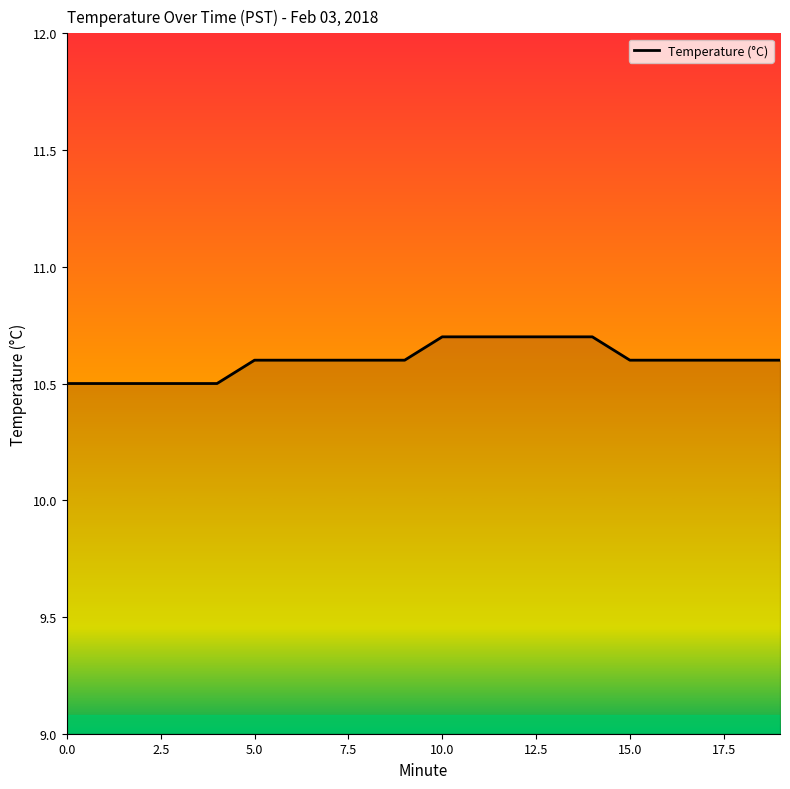

What is the greatest value displayed?

10.7